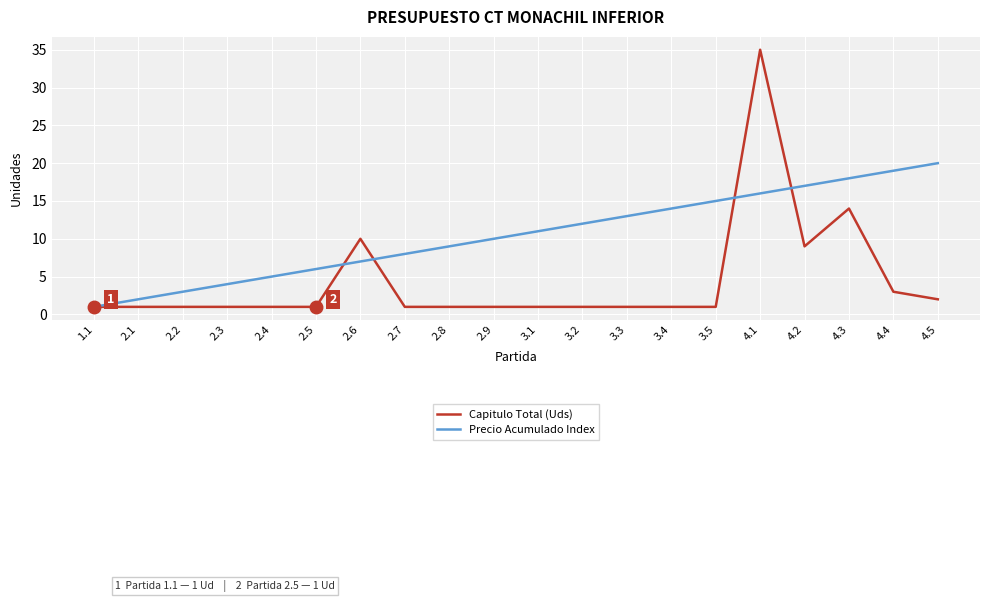

What position from the right is 2.6?

14